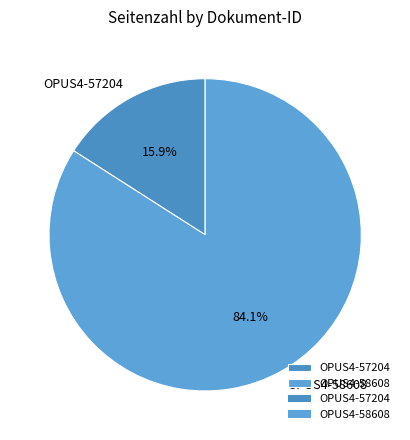

Does OPUS4-58608 account for over 50% of the chart?

Yes